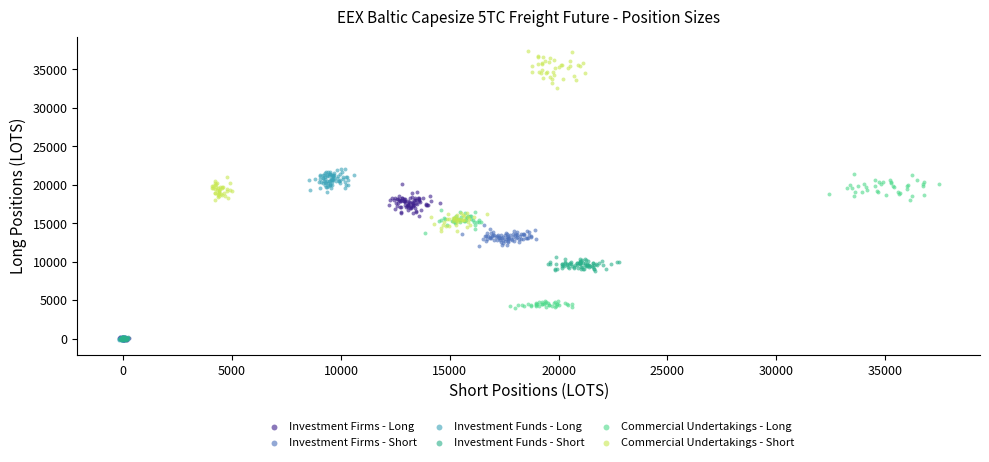

Which series contains the highest Y value?

Commercial Undertakings - Short